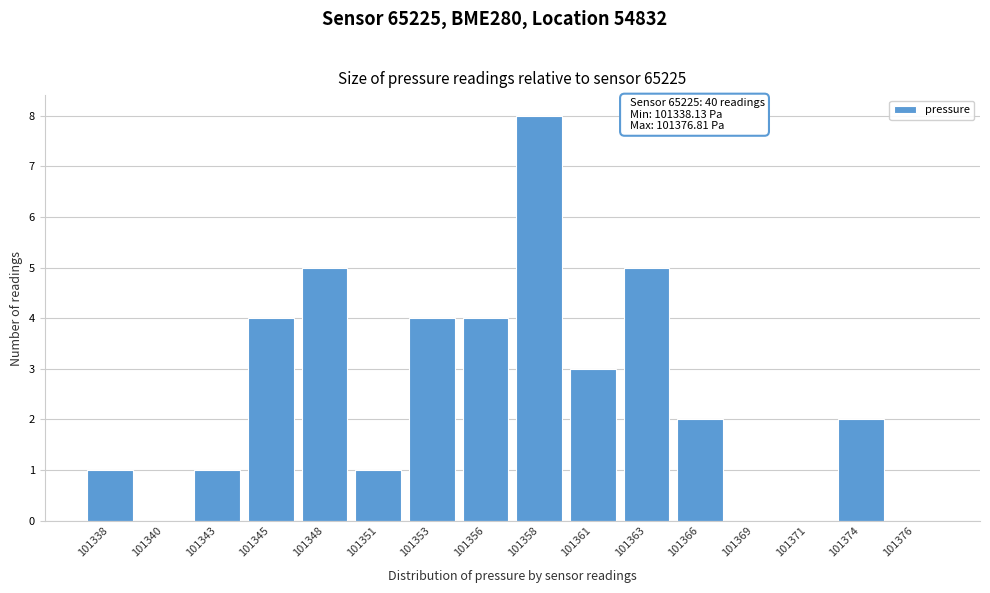

Reading left to right, extract all data points from this chart.

101338=1	101340=0	101343=1	101345=4	101348=5	101351=1	101353=4	101356=4	101358=8	101361=3	101363=5	101366=2	101369=0	101371=0	101374=2	101376=0